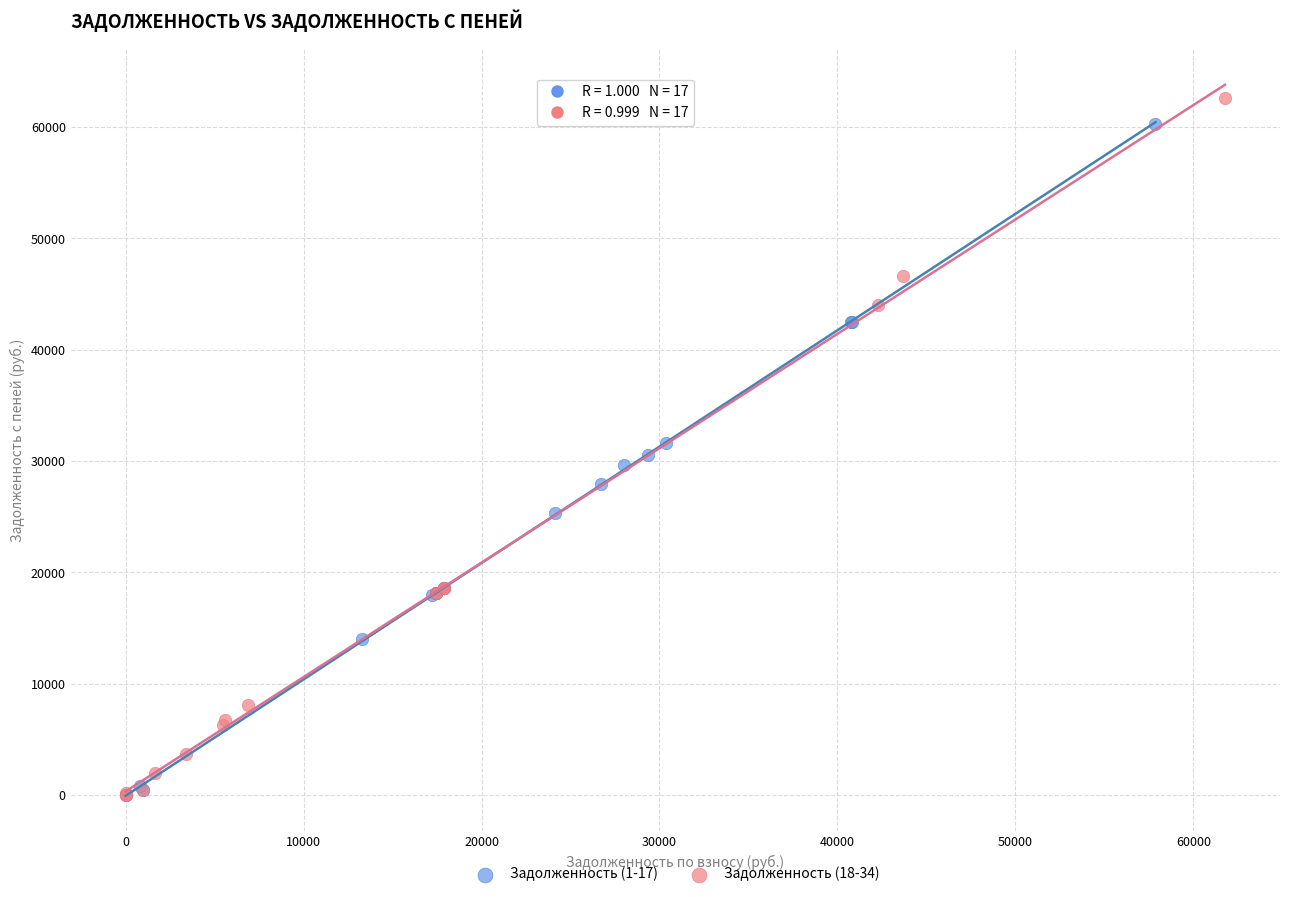

Which series has the widest spread of Y values?

Задолженность (18-34)